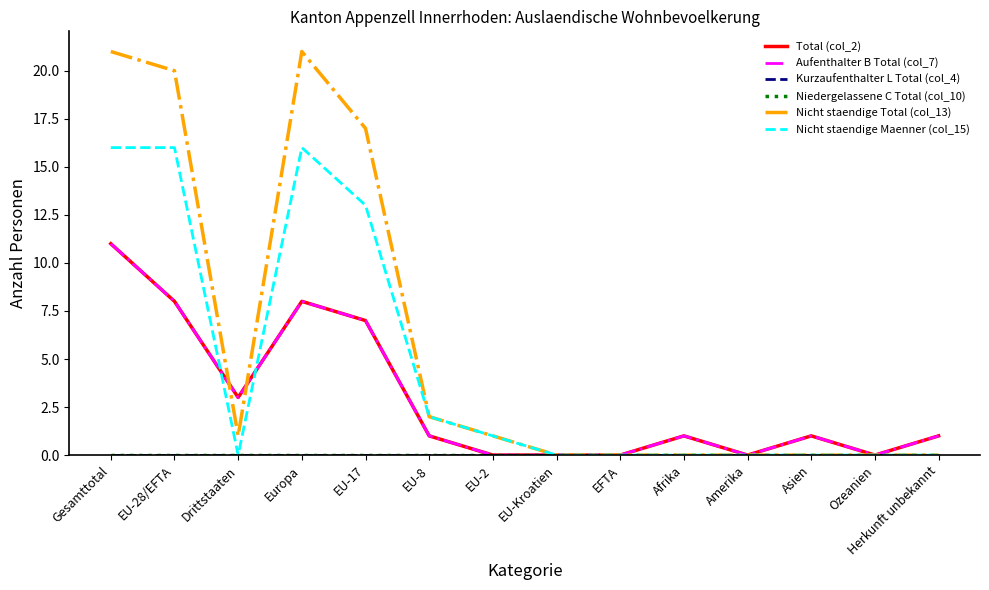

At Gesamttotal, list the series in order from largest to smallest.

Nicht staendige Total (col_13), Nicht staendige Maenner (col_15), Total (col_2), Aufenthalter B Total (col_7), Kurzaufenthalter L Total (col_4), Niedergelassene C Total (col_10)